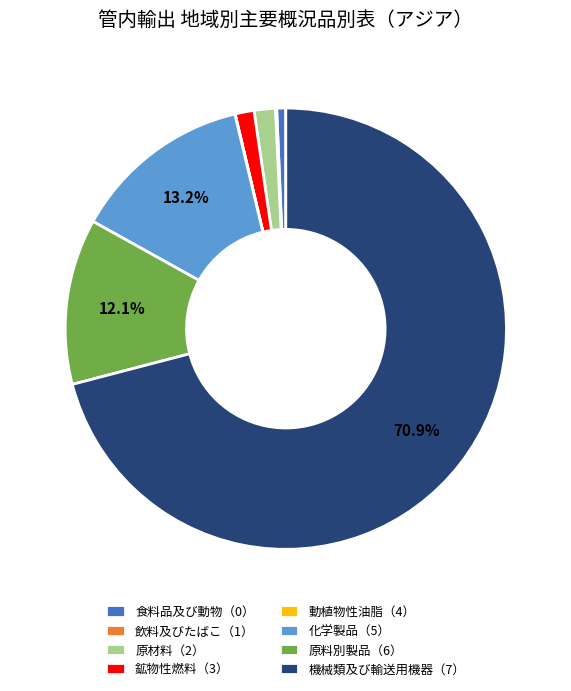

Approximately how many times larger is the value at 機械類及び輸送用機器（7） compared to 化学製品（5）?

5.4